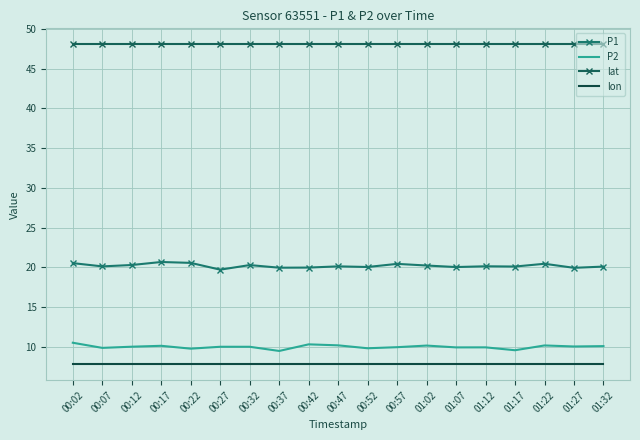

At which label does P1 reach its peak?

00:17